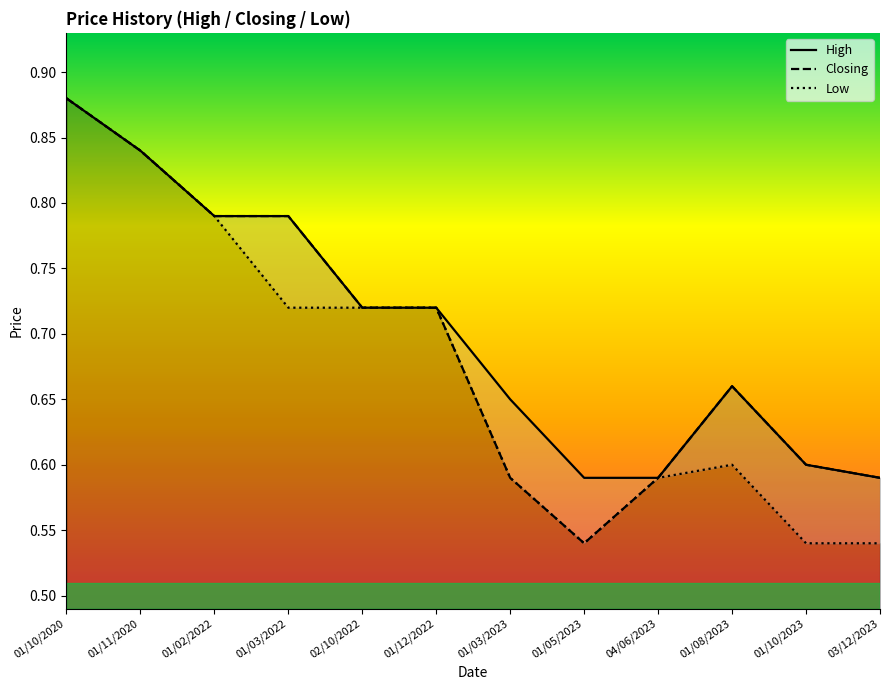

What position from the right is 03/12/2023?

1